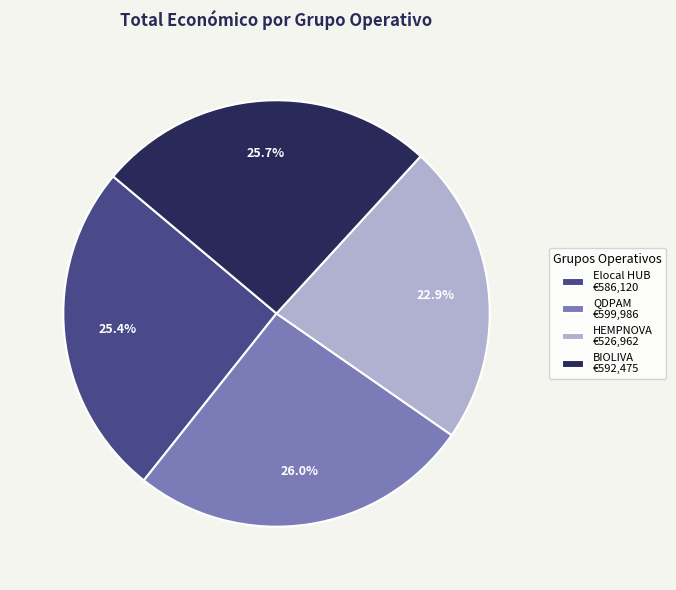

The Elocal HUB slice represents 39% of the pie. True or false?

False